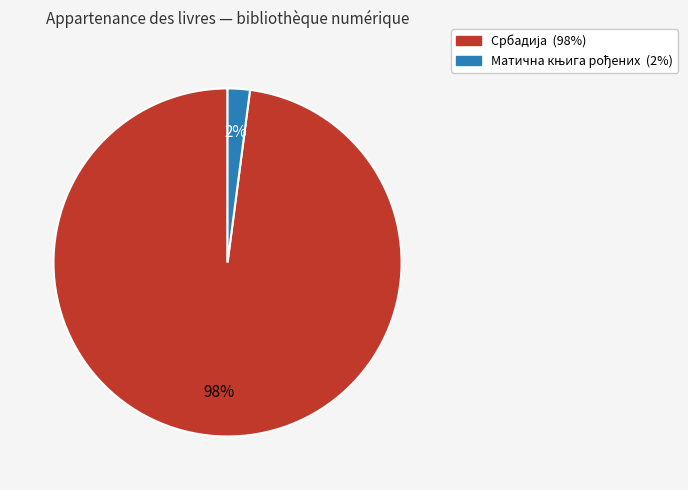

To the nearest percent, what is the difference between the largest and smallest slice percentages?

96%